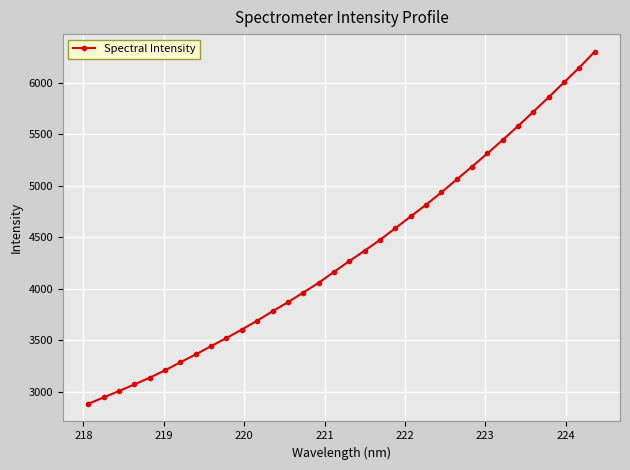

What is the difference between the maximum and minimum values?

3417.4